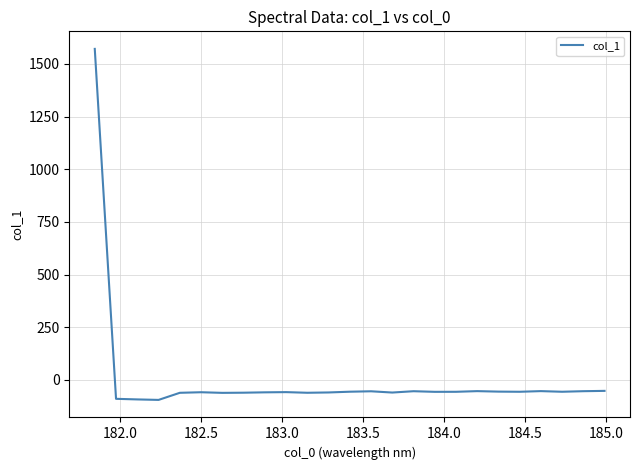

What is the smallest value displayed?

-95.2